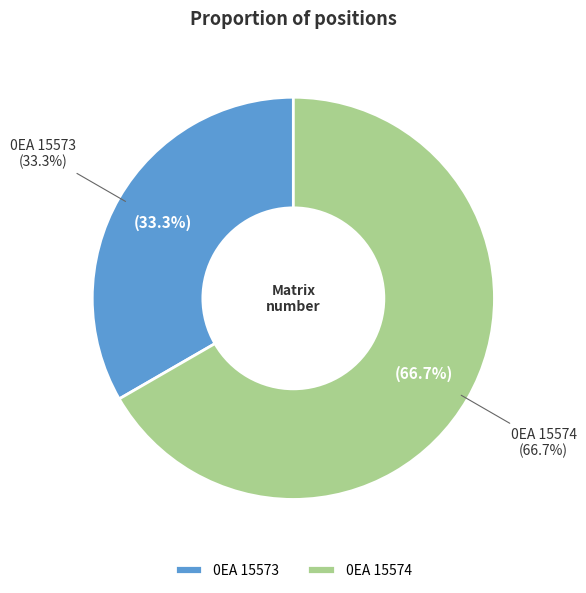

To the nearest percent, what percentage of the pie is 0EA 15574?

67%